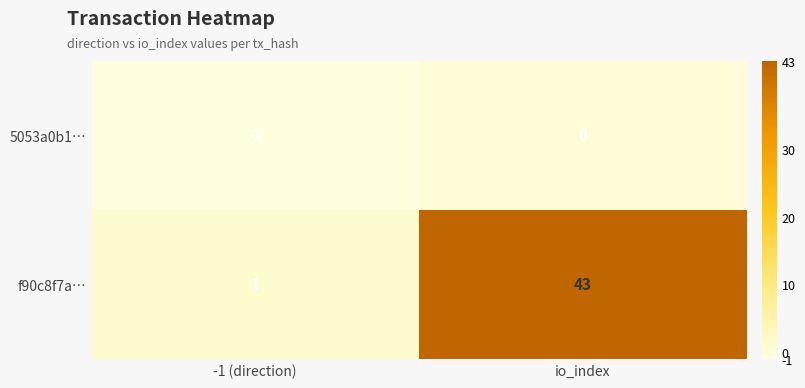

Which series has the largest total across all categories?

f90c8f7a…